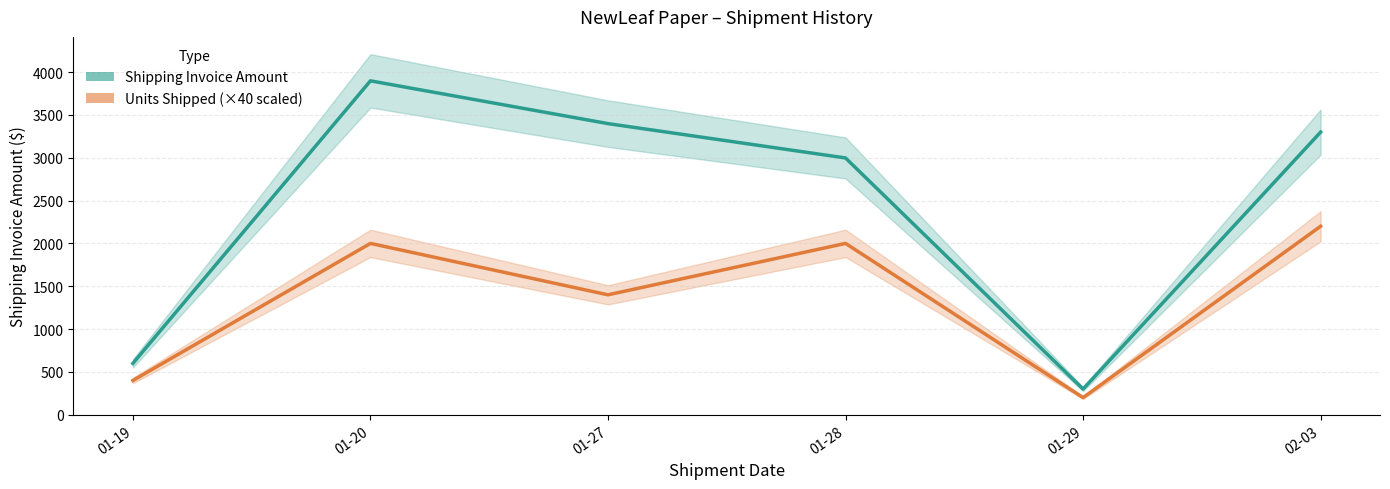

Does the chart display data point markers on the line(s)?

No